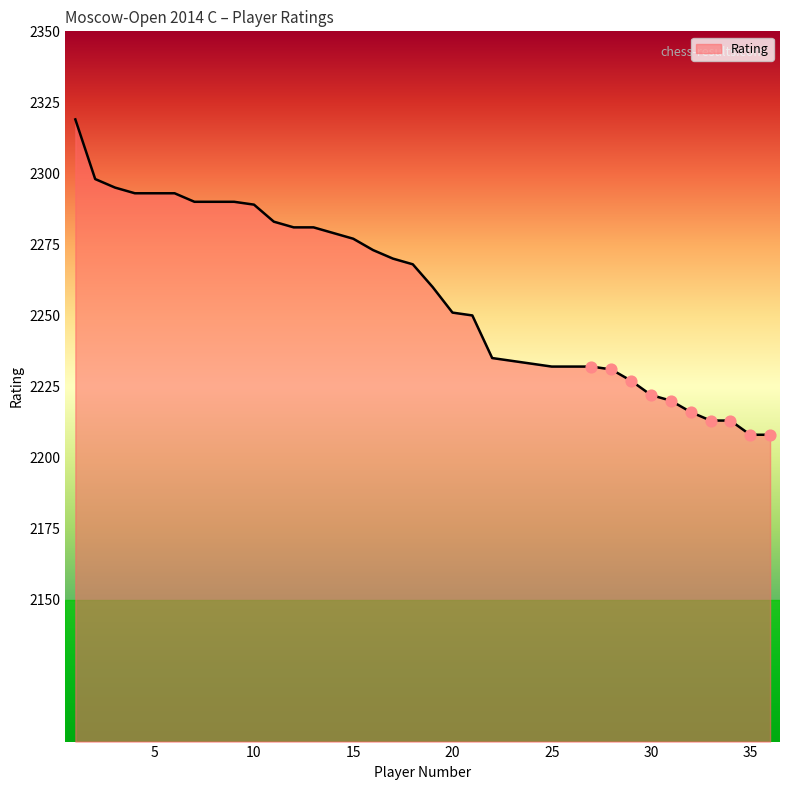

What is the difference between the maximum and minimum values?

111